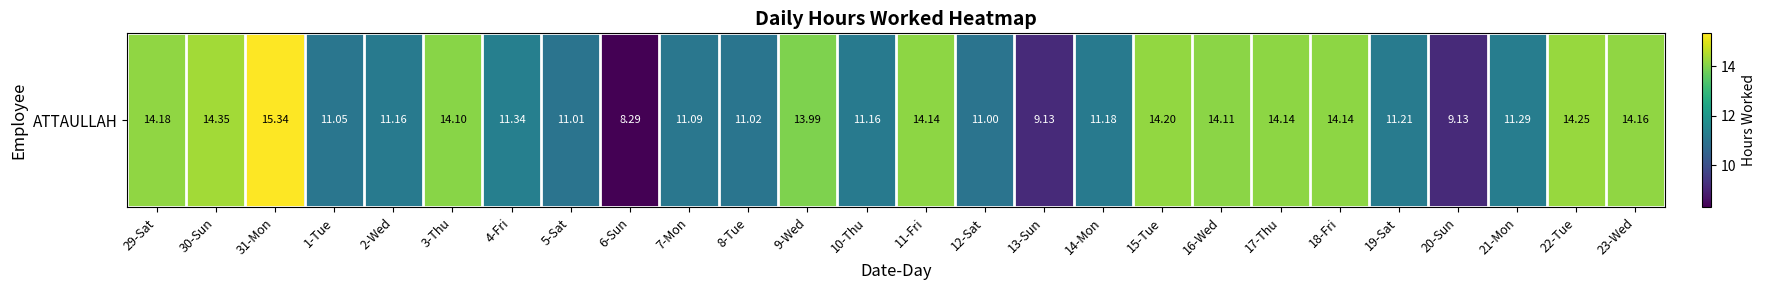

What is the change in value from 13-Sun to 19-Sat?

+2.1